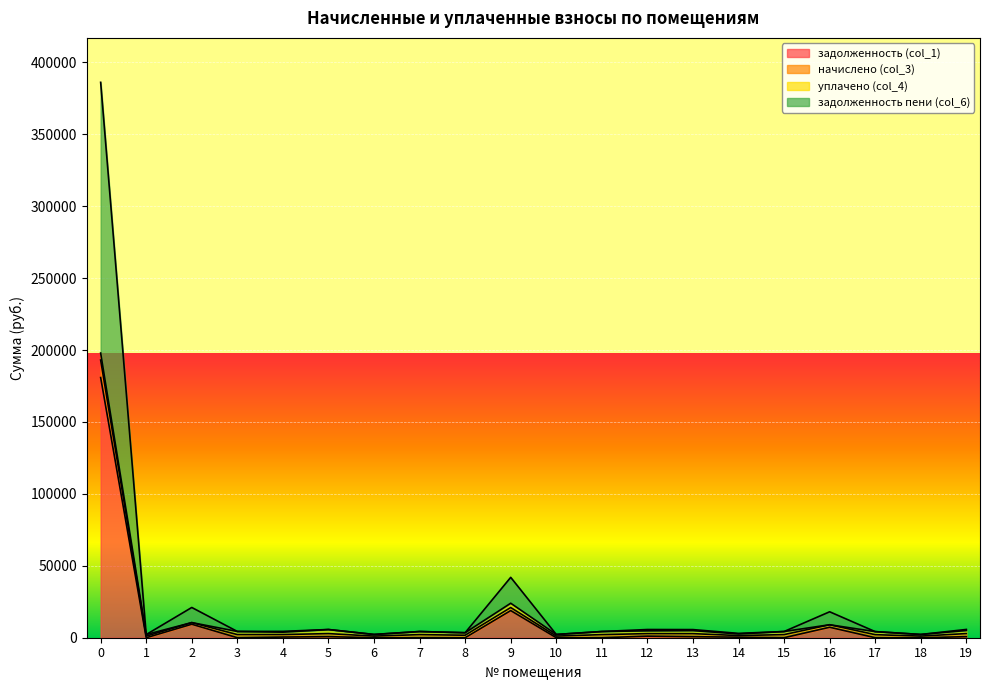

What is the difference between the maximum and second lowest values in the начислено (col_3) series?

195690.6